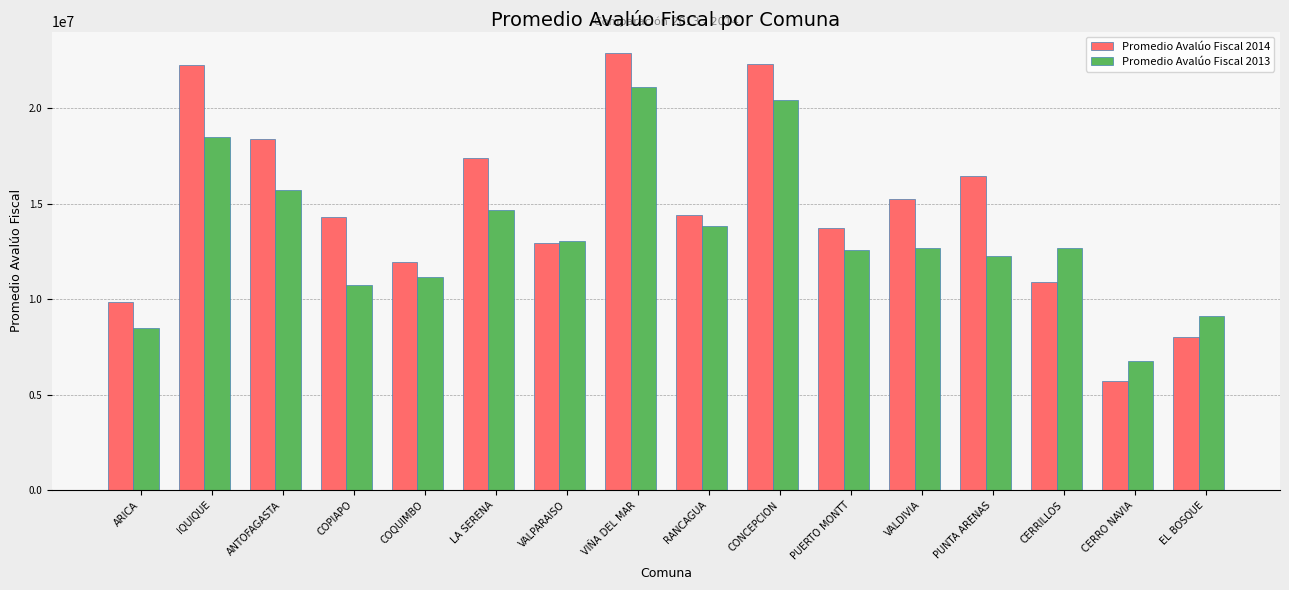

At which label does Promedio Avalúo Fiscal 2013 reach its minimum?

CERRO NAVIA